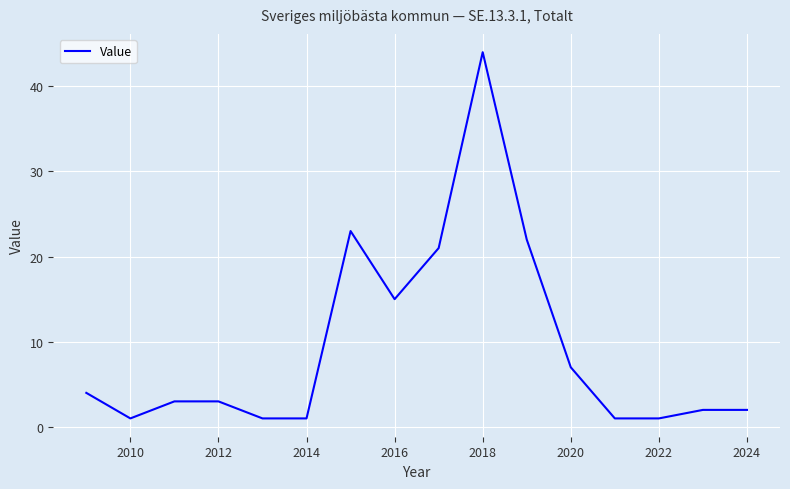

What is the maximum value shown in the chart?

44